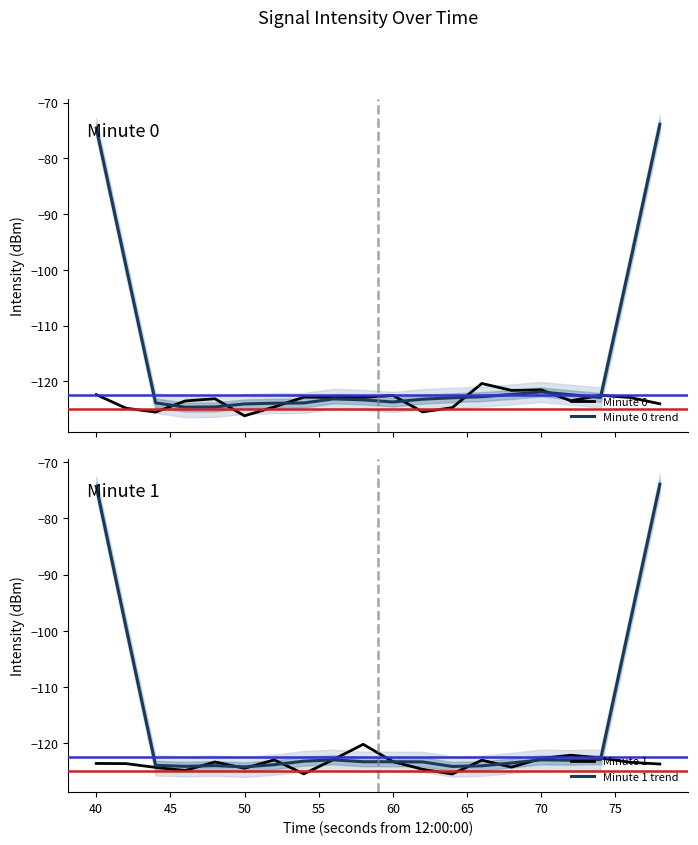

What is the maximum value for Minute 0?

-120.4